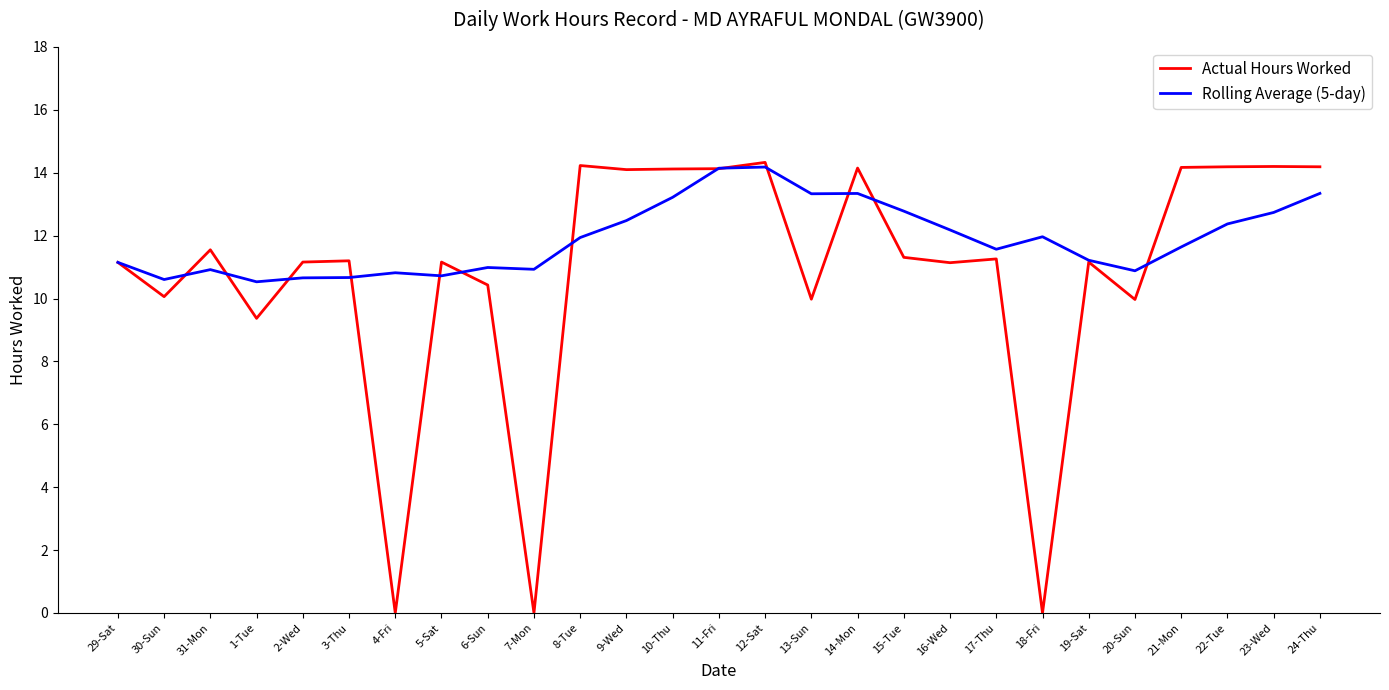

True or false: Rolling Average (5-day) and Actual Hours Worked intersect in this chart.

True